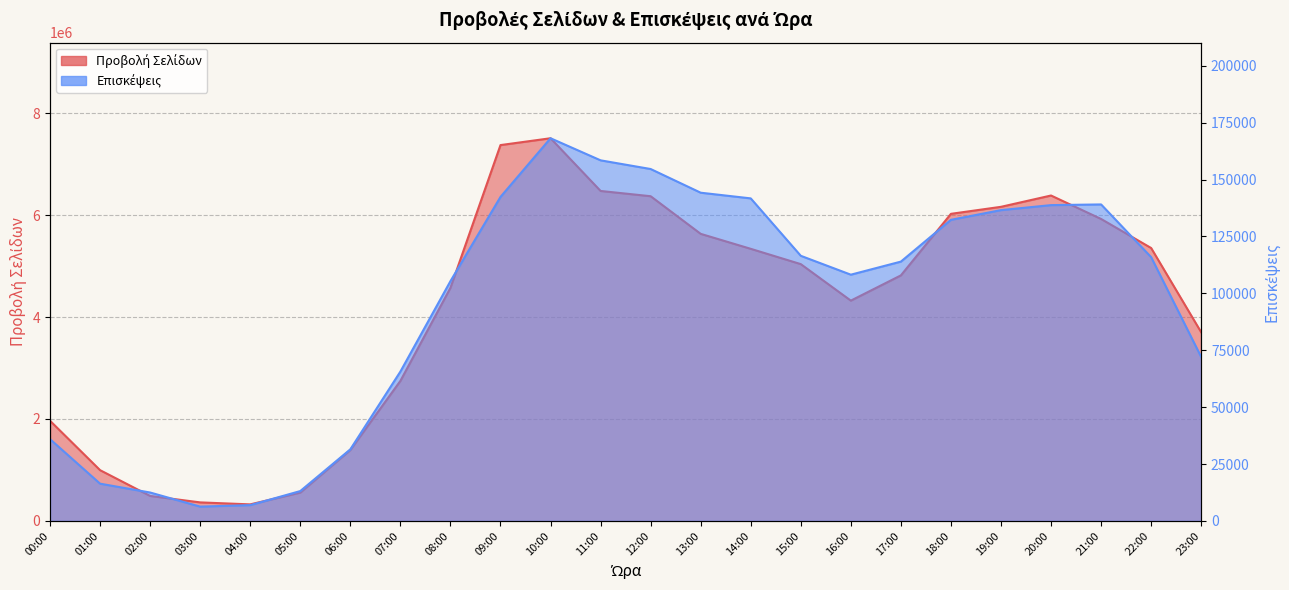

Reading left to right, transcribe all the data shown in this chart.

Προβολή Σελίδων: 1965182	996059	490468	363882	324881	556050	1391942	2746937	4572414	7373167	7507355	6473249	6370057	5631871	5338152	5037980	4321764	4817122	6024499	6162193	6384026	5923894	5353903	3700920
Επισκέψεις: 35939	16376	12491	6291	6951	13130	31466	65626	105356	142371	168152	158446	154632	144224	141729	116499	108203	113949	132309	136573	138771	139071	115911	72026